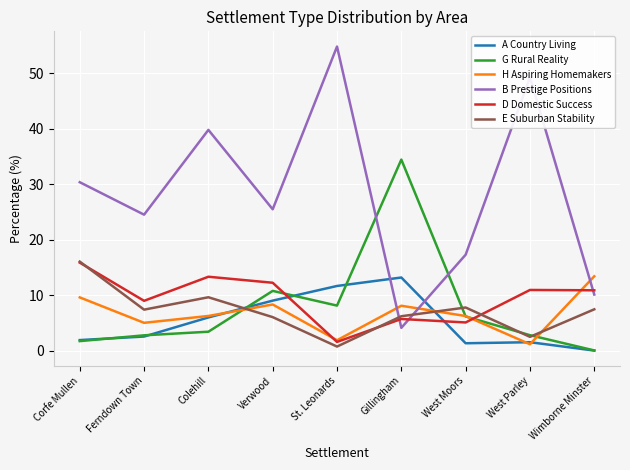

What is the greatest value displayed?

54.8